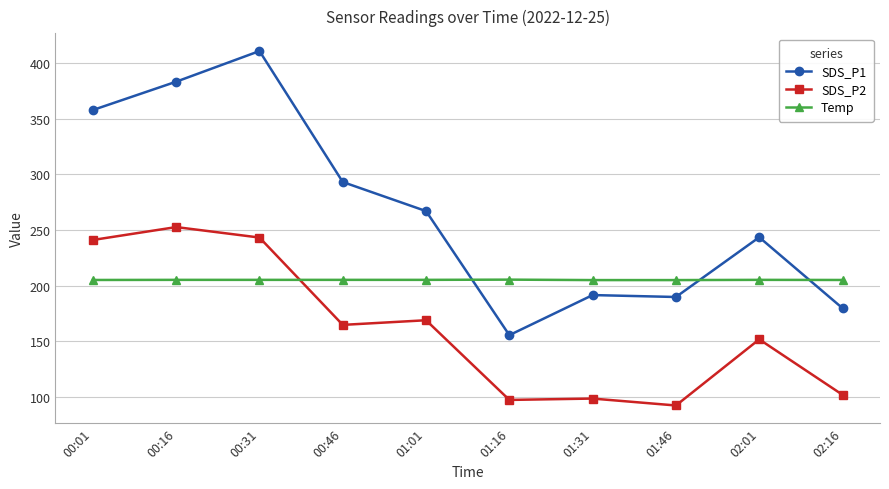

What is the minimum value shown in the chart?

92.2